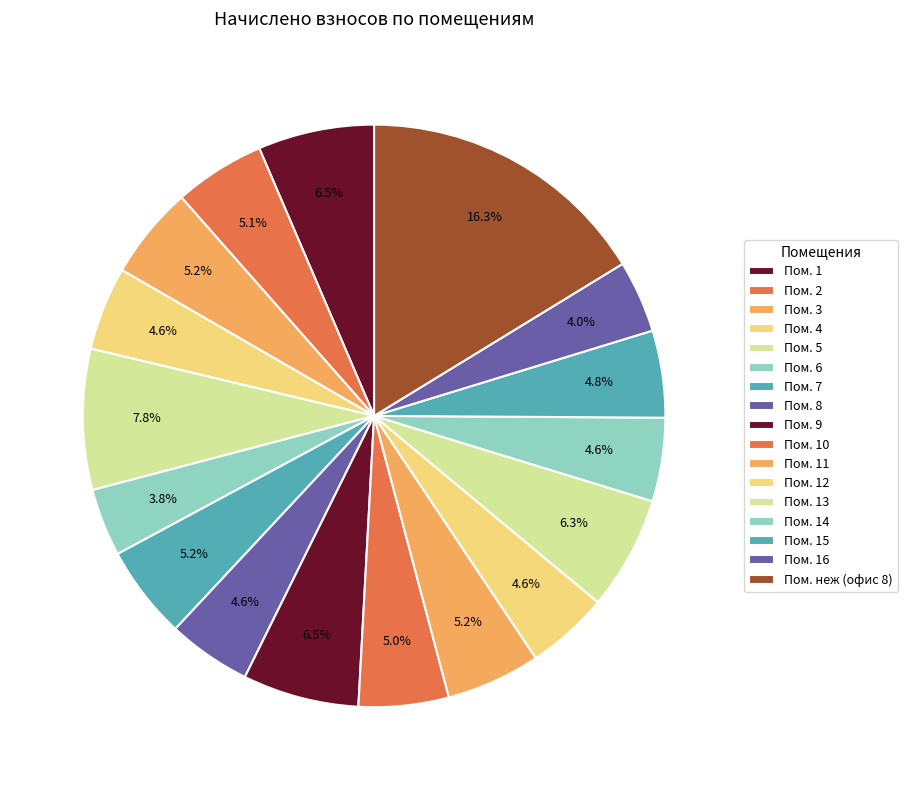

Which category has the smallest portion of the pie?

6